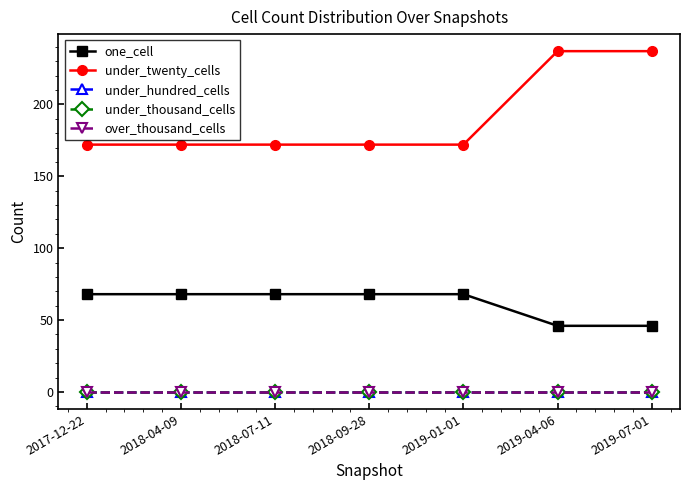

Is this an area chart (filled region under the line)?

No